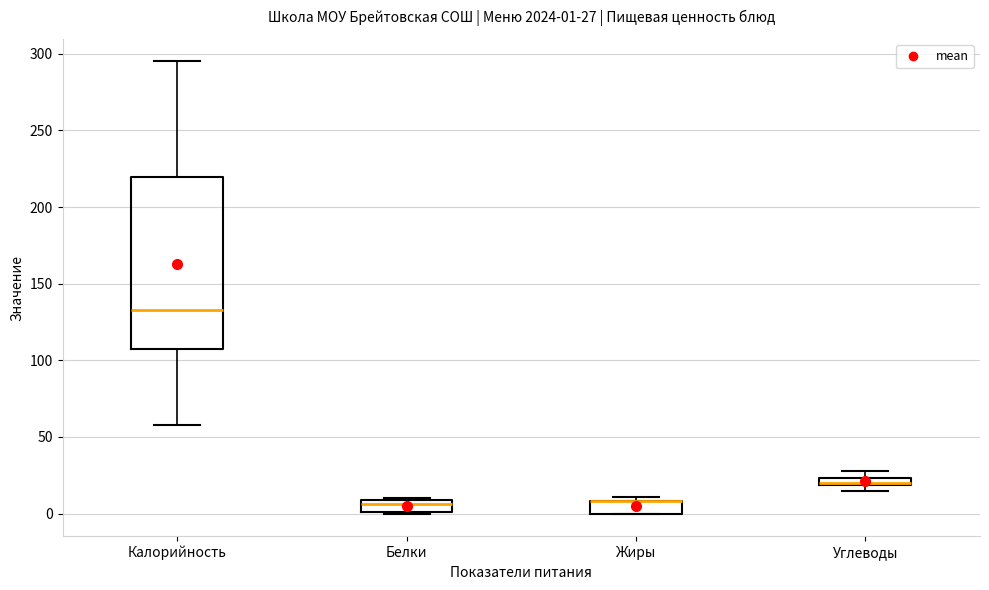

Comparing the boxes themselves (not the whiskers), which one is the tallest?

Калорийность